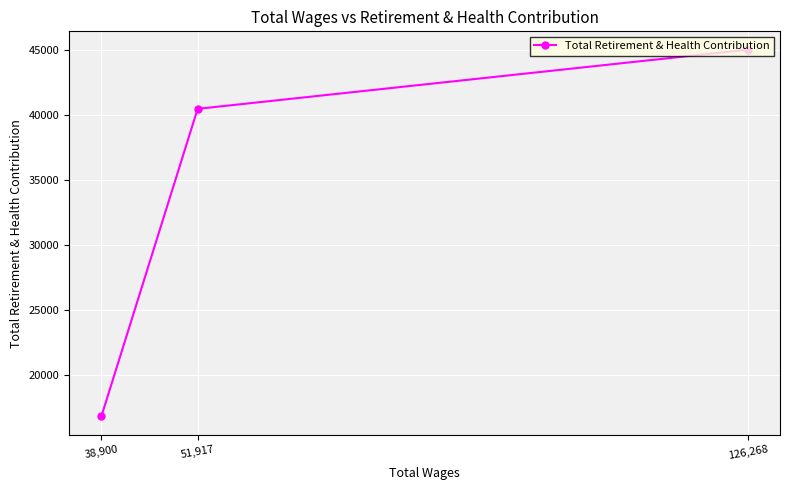

How many data points are less than 40494?

1